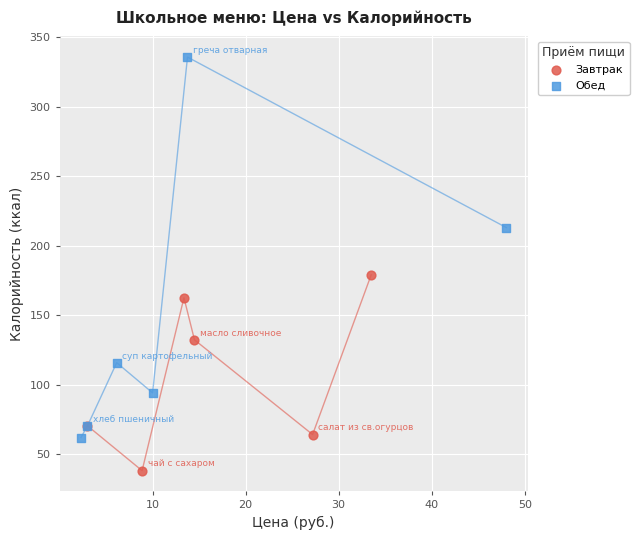

Which series contains the highest Y value?

Обед